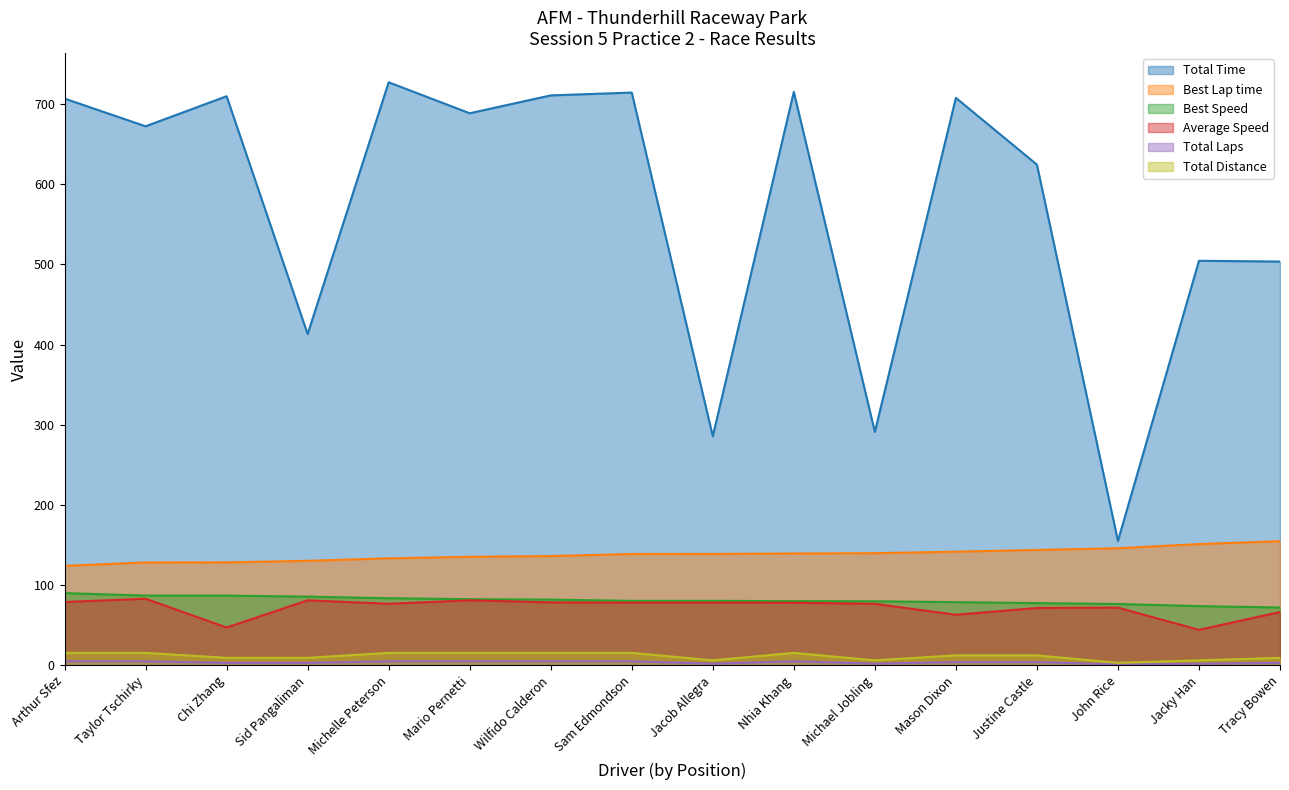

True or false: Total Distance has more than 1 points higher than both neighbors.

False